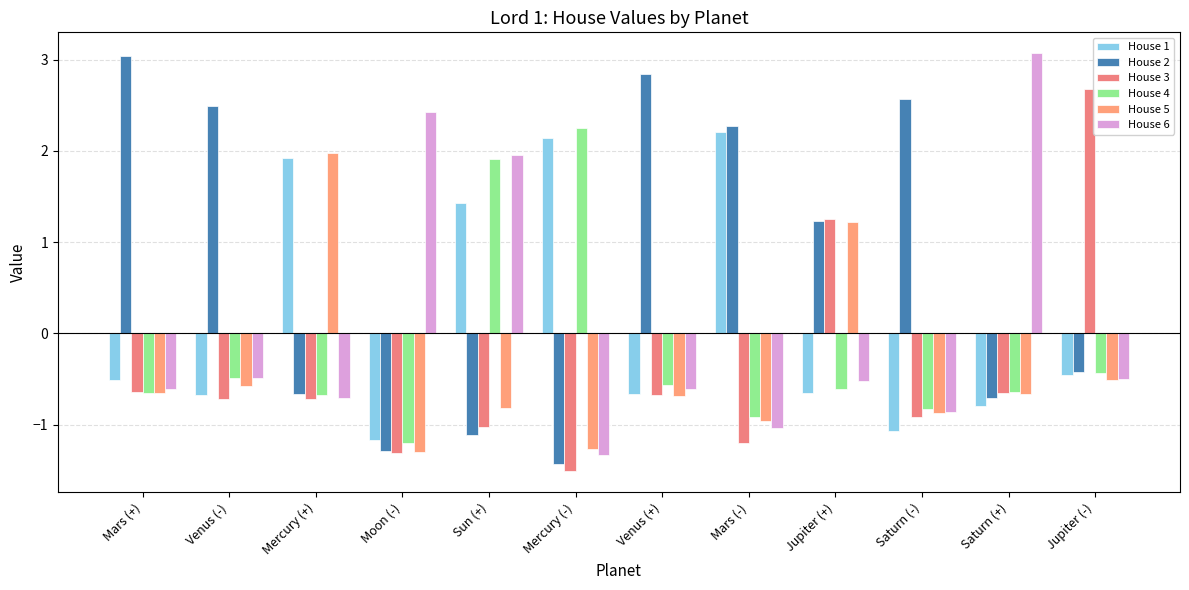

What is the difference between the highest and lowest values at Mars (+)?

3.7